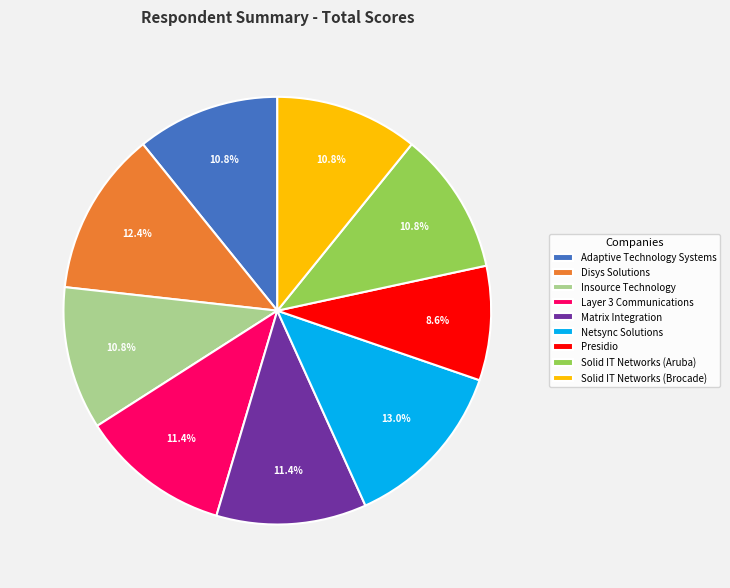

Does Netsync Solutions account for over 50% of the chart?

No